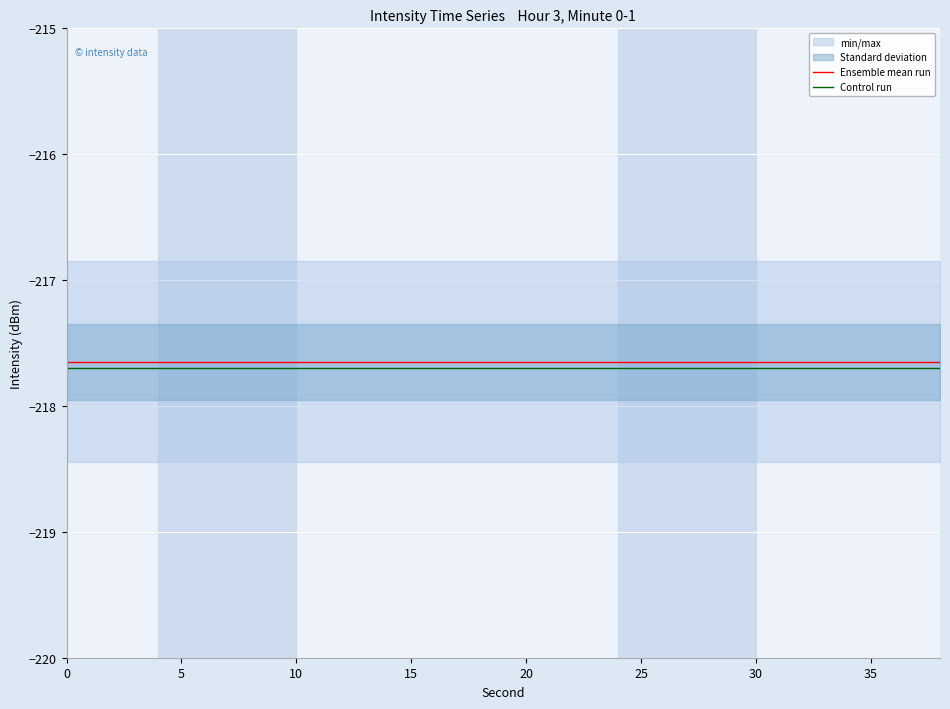

What is the average value of the Ensemble mean run series?

-217.6